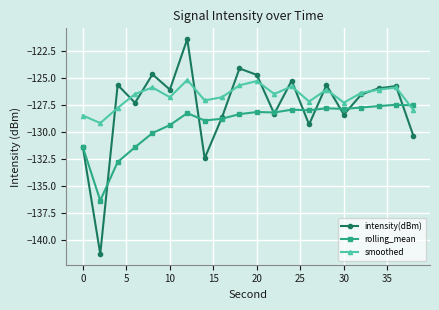

Count the number of data series in this chart.

3